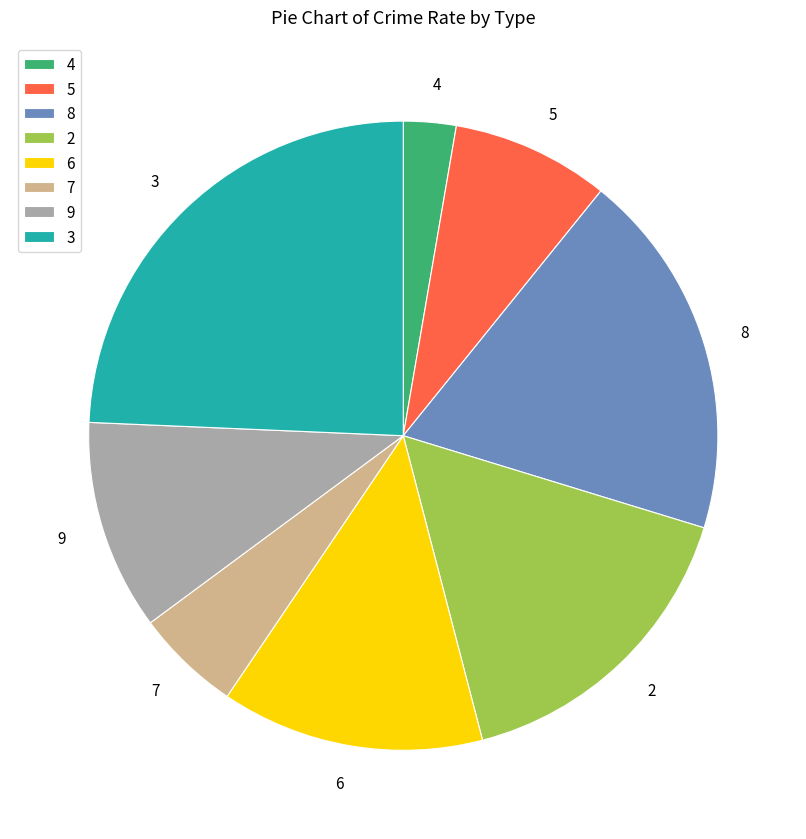

Which category has the biggest portion of the pie?

3